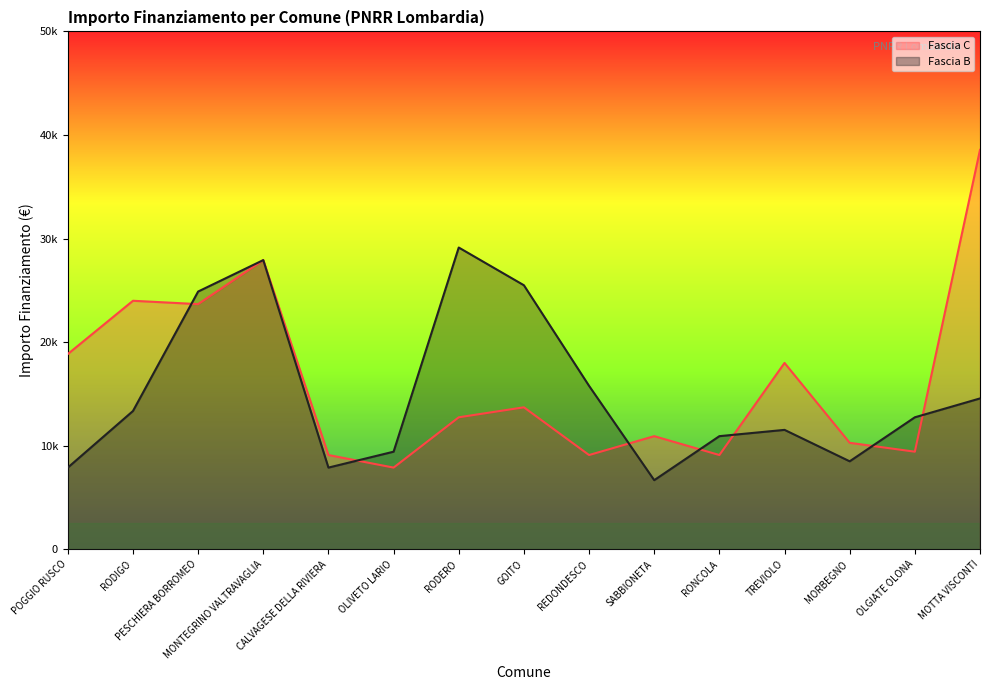

What is the sum of the Fascia B values at MONTEGRINO VALTRAVAGLIA and SABBIONETA?

34599